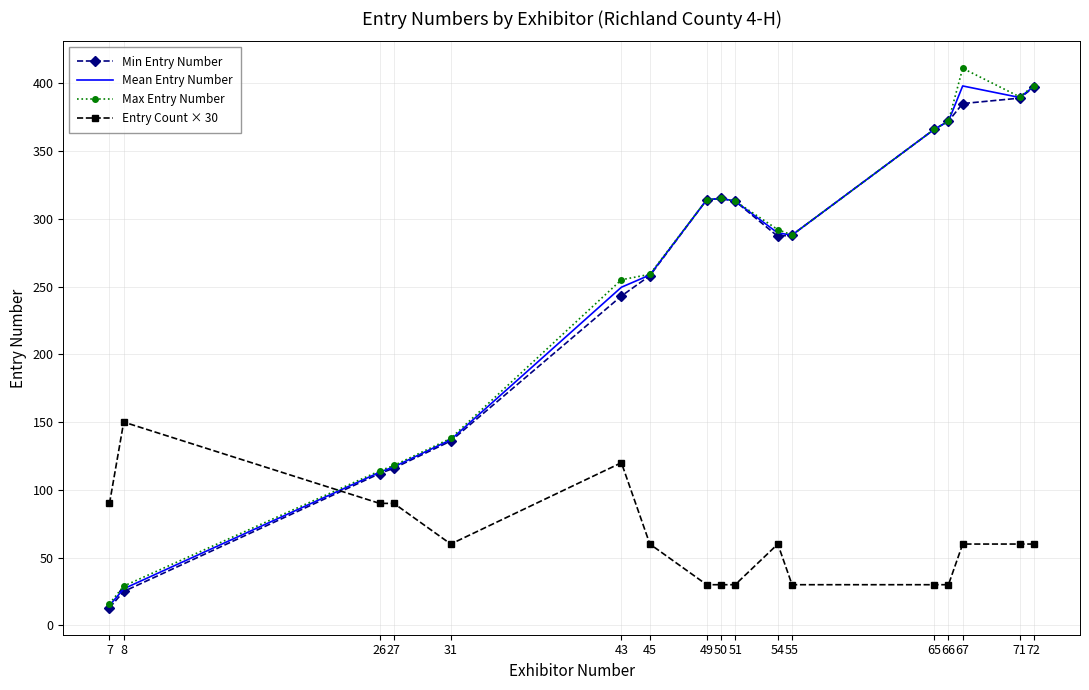

Which series has the largest range (max minus min)?

Max Entry Number